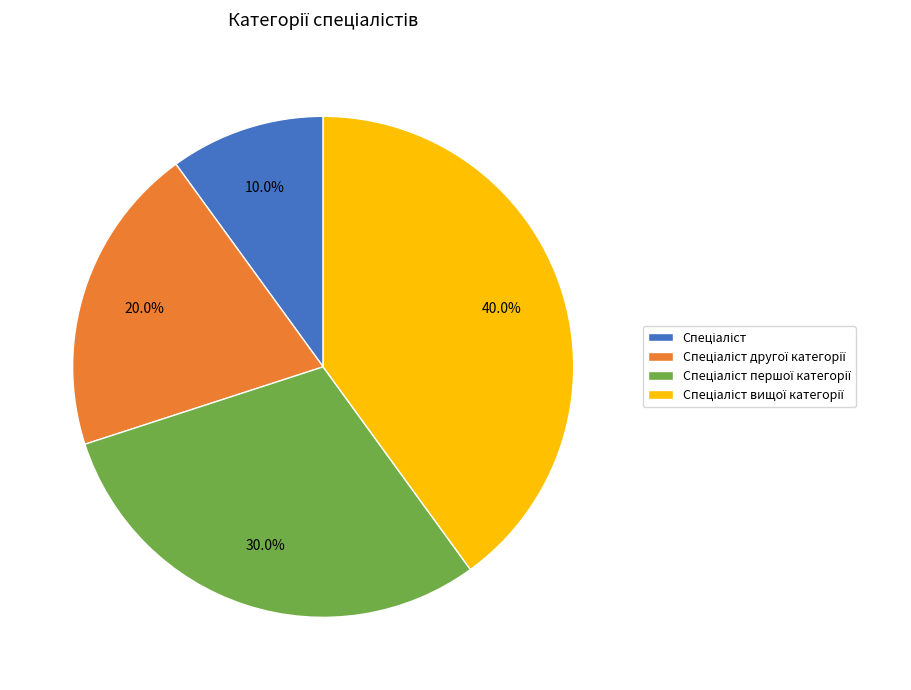

How many slices are in this pie chart?

4